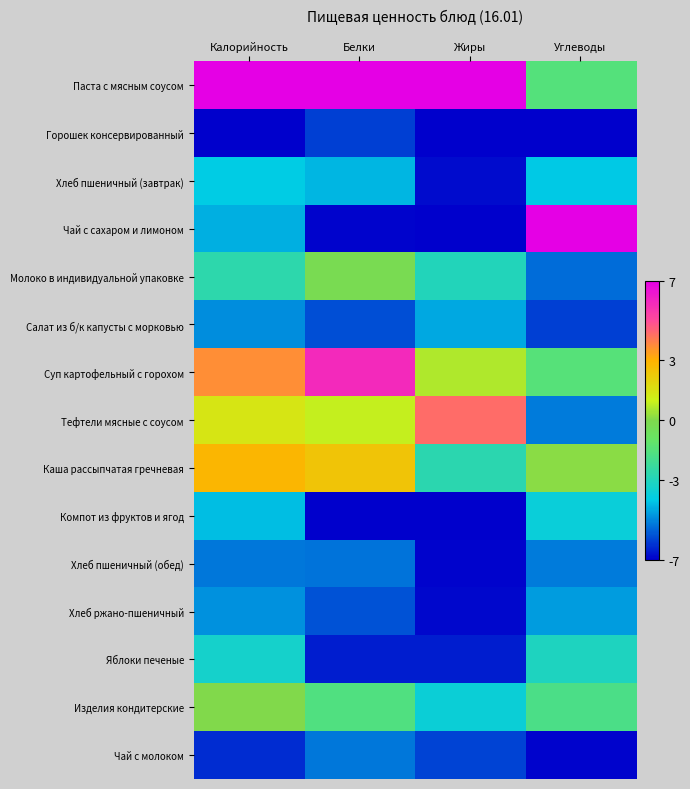

Which series has the largest total across all categories?

Паста с мясным соусом